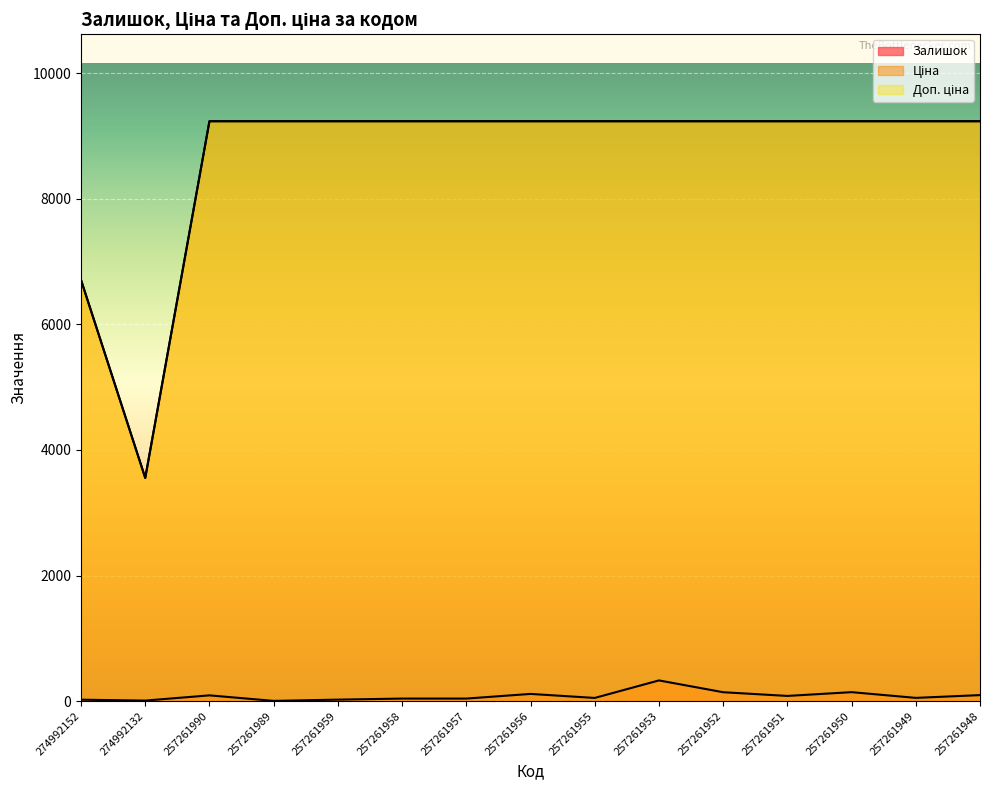

Reading left to right, what are all the values shown in this chart?

Залишок: 23.0	9.0	92.0	4.0	24.0	41.0	41.0	115.0	51.0	330.0	142.0	83.0	143.0	52.0	96.0
Ціна: 6705.7	3554.0	9233.4	9233.4	9233.4	9233.4	9233.4	9233.4	9233.4	9233.4	9233.4	9233.4	9233.4	9233.4	9233.4
Доп. ціна: 6705.7	3554.0	9233.4	9233.4	9233.4	9233.4	9233.4	9233.4	9233.4	9233.4	9233.4	9233.4	9233.4	9233.4	9233.4